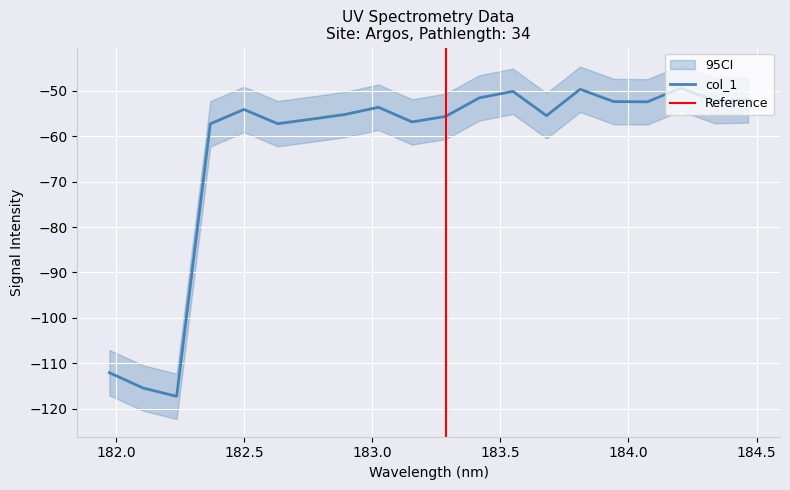

What is the minimum value for col_1?

-117.3